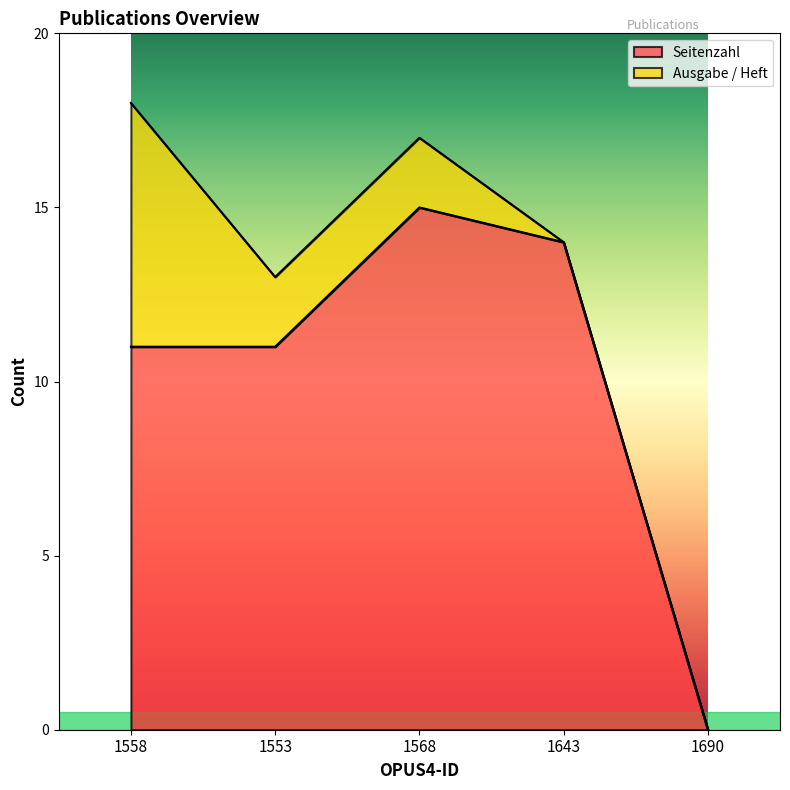

At which label does the data first exceed 11?

1568